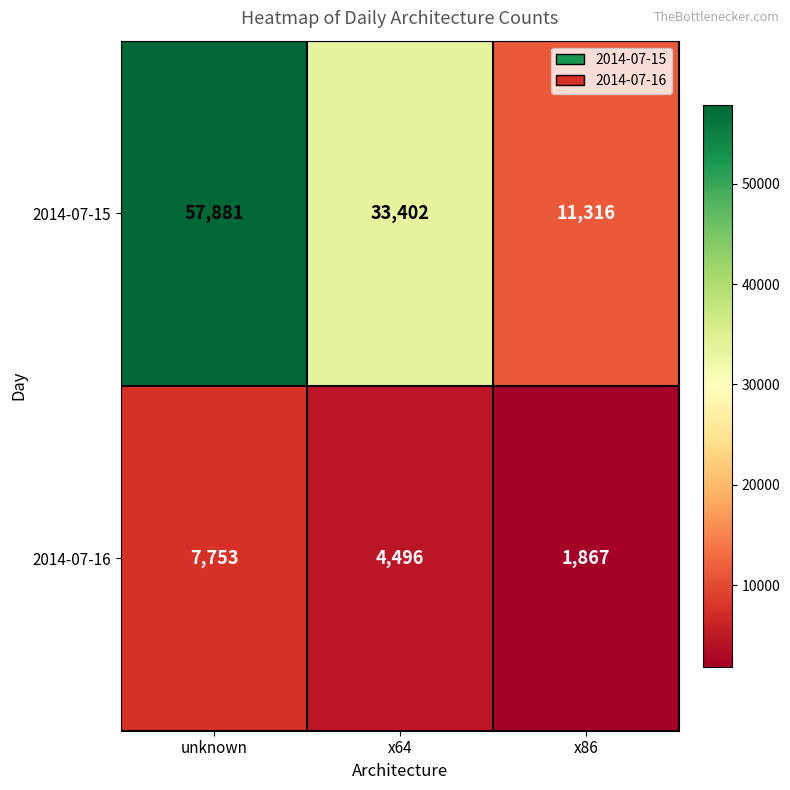

Which series has the largest total across all categories?

2014-07-15